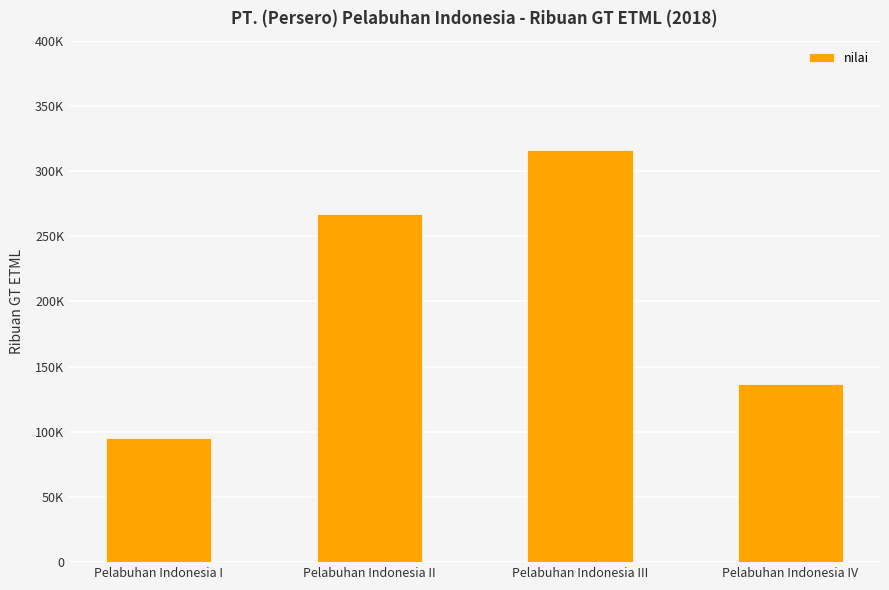

Approximately how many times larger is the value at Pelabuhan Indonesia IV compared to Pelabuhan Indonesia I?

1.4